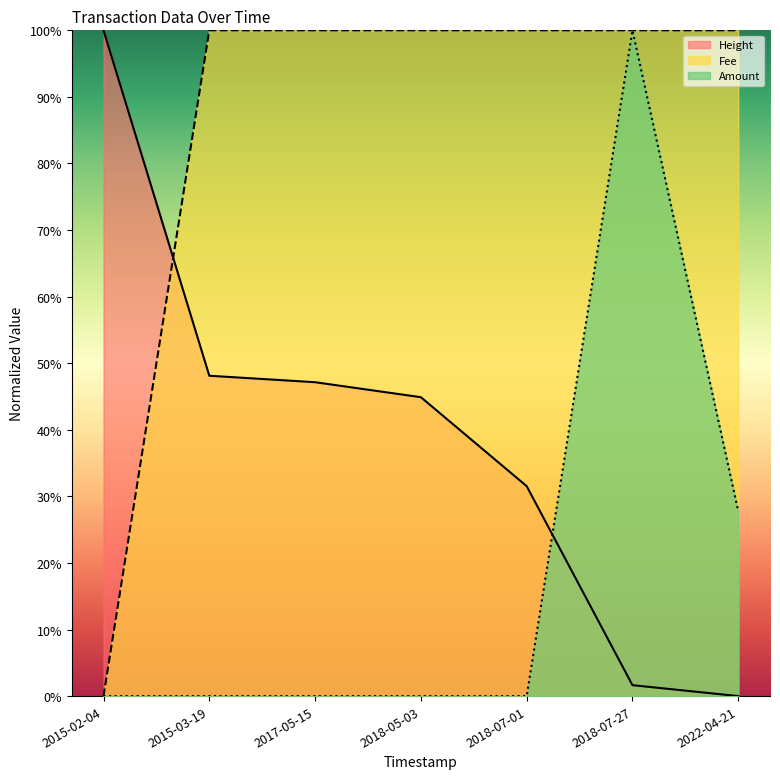

What is the spread (max minus min) of values at 2015-02-04?

1.0